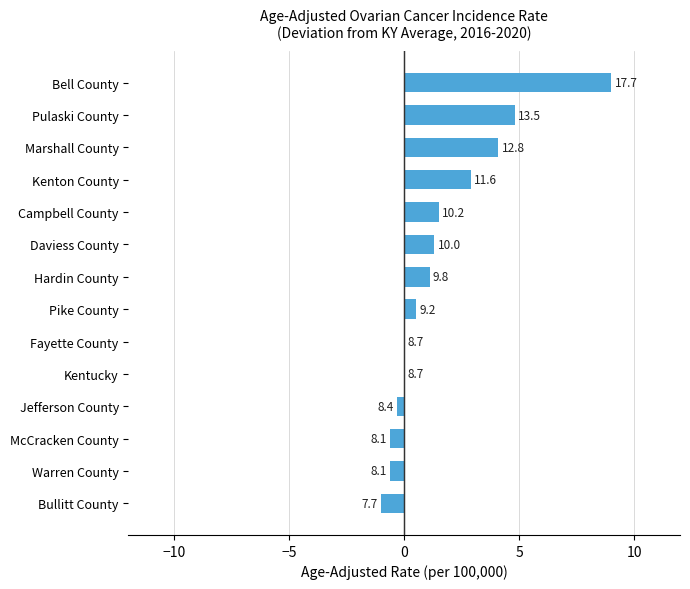

What is the greatest value displayed?

9.0